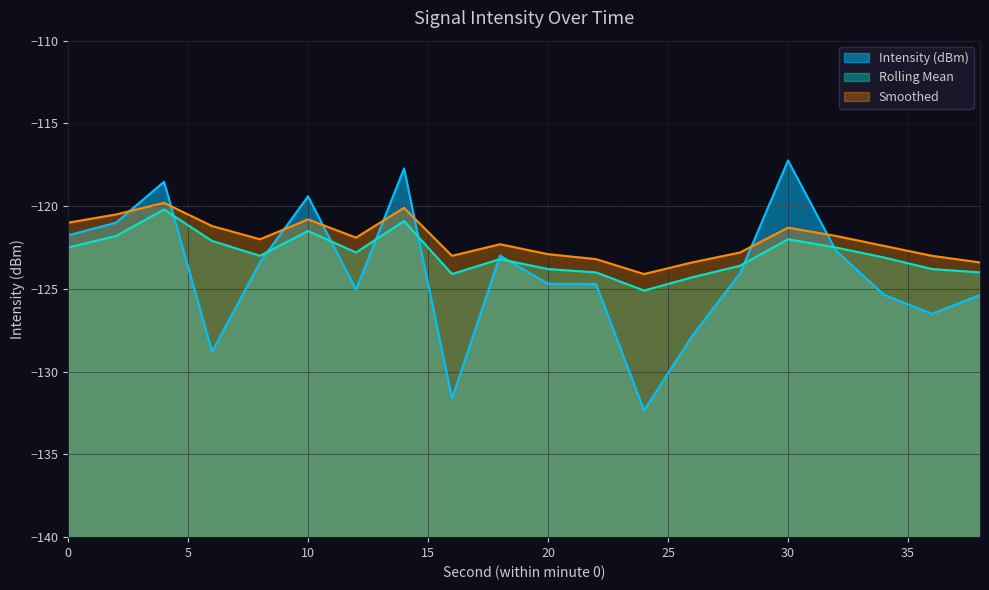

Is the value of Smoothed at 6 greater than the value of Rolling Mean at 32?

Yes